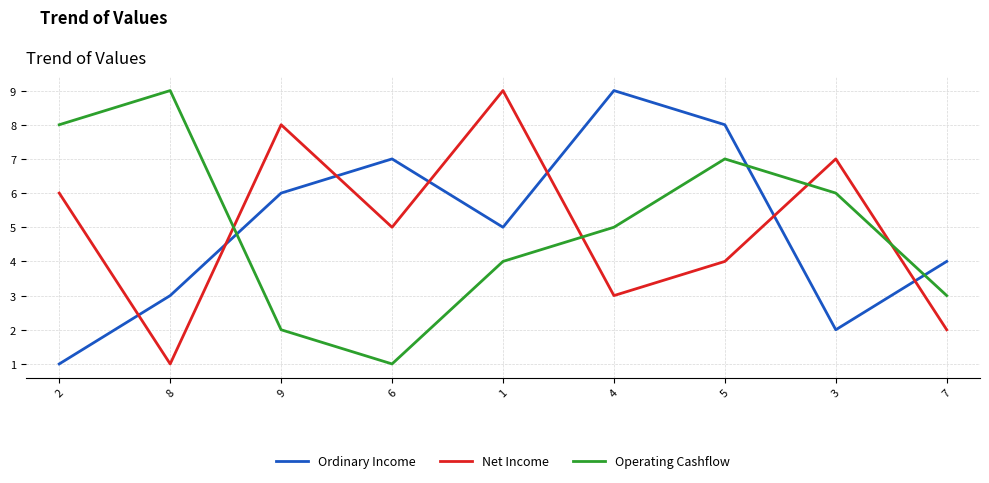

What are all the series names shown in the legend?

Ordinary Income, Net Income, Operating Cashflow